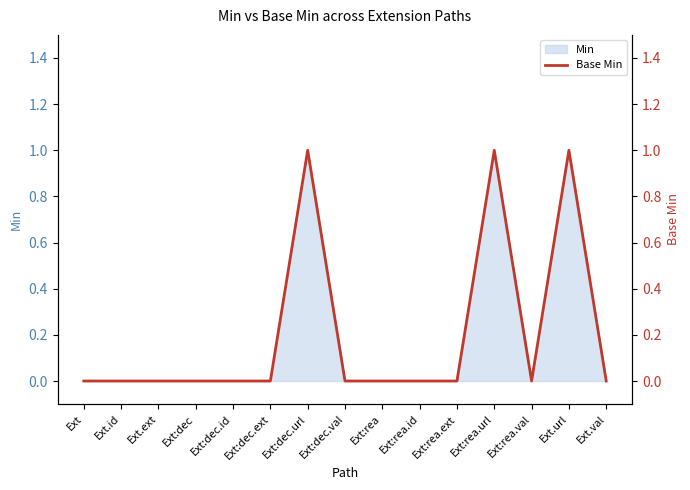

The value at Ext:rea.ext is -1. True or false?

False